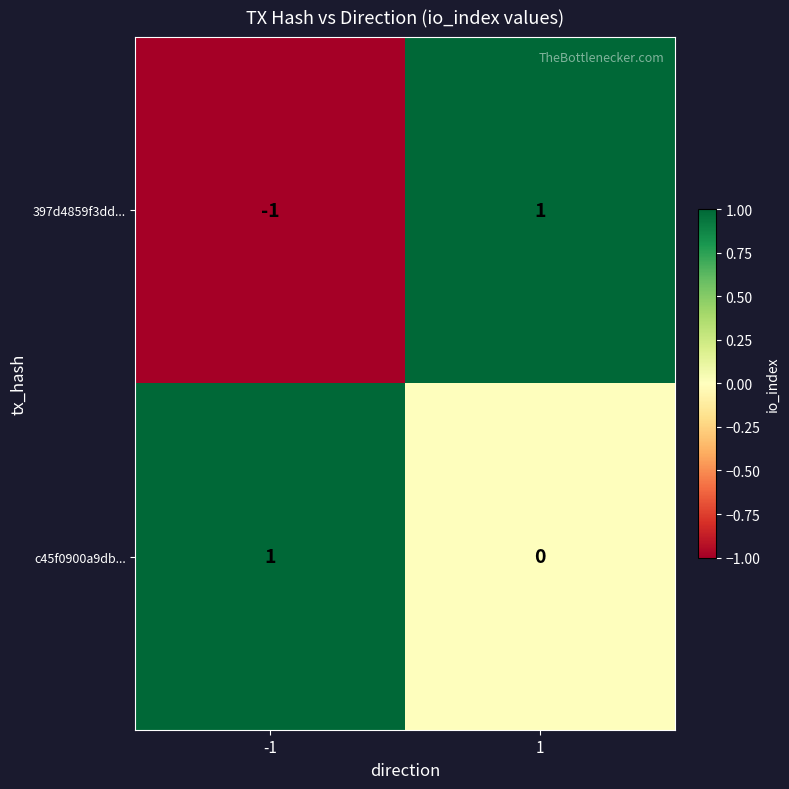

Which series has the largest range (max minus min)?

397d4859f3dd...